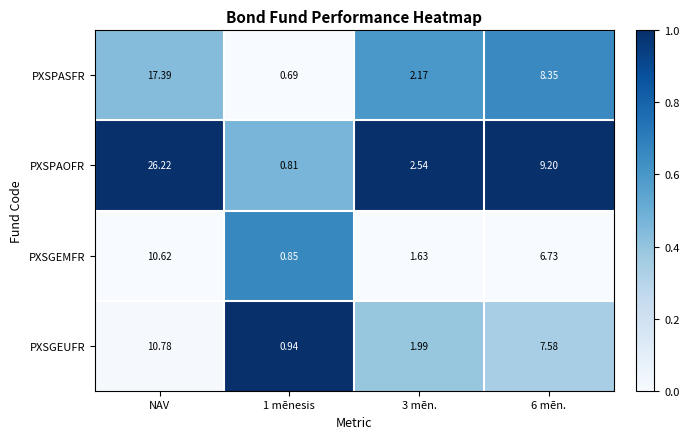

Which series changed the most between 3 mēn. and 6 mēn.?

PXSPAOFR